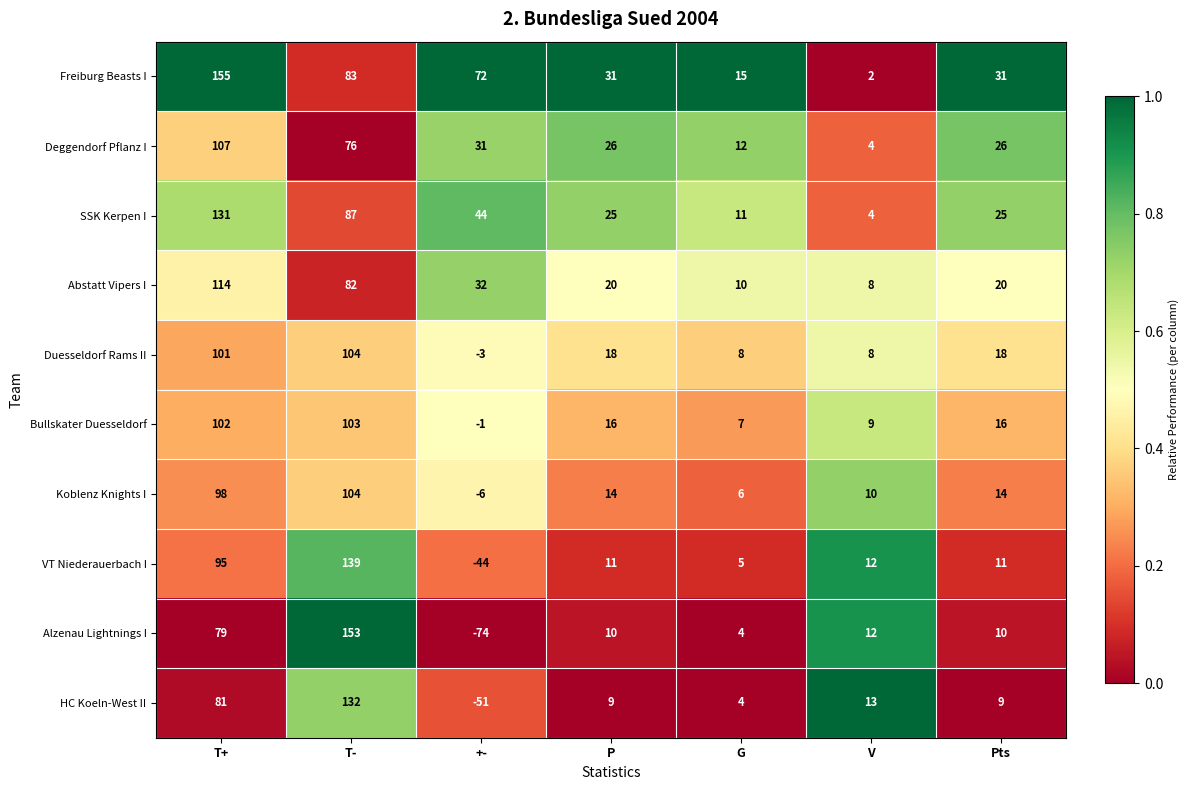

What is the approximate value of HC Koeln-West II at P?

9